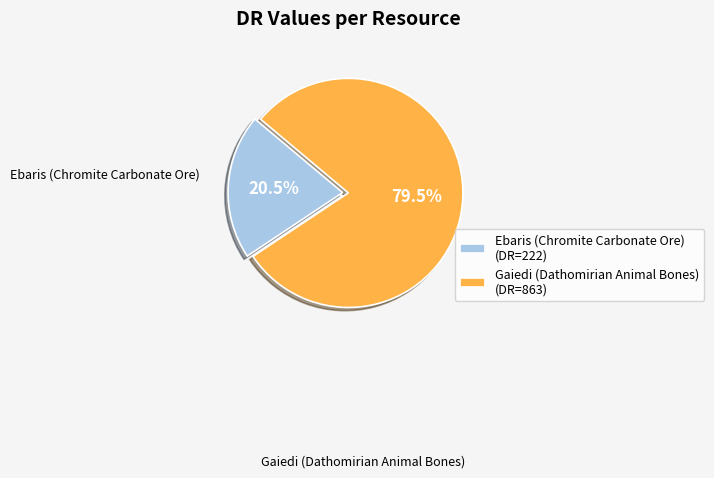

How many segments does this pie chart have?

2